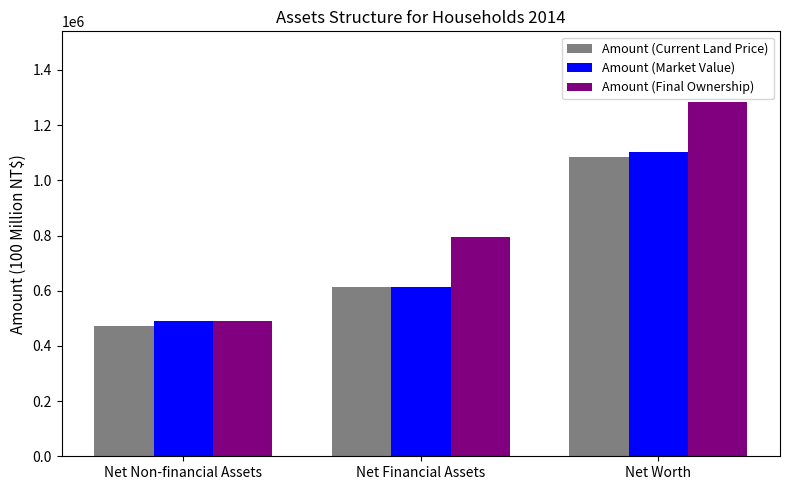

How many categories are shown in the chart?

3